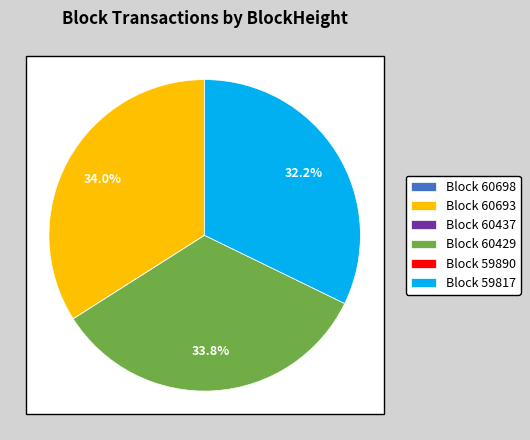

Approximately how many times larger is the value at 60693 compared to 60698?

14671.0